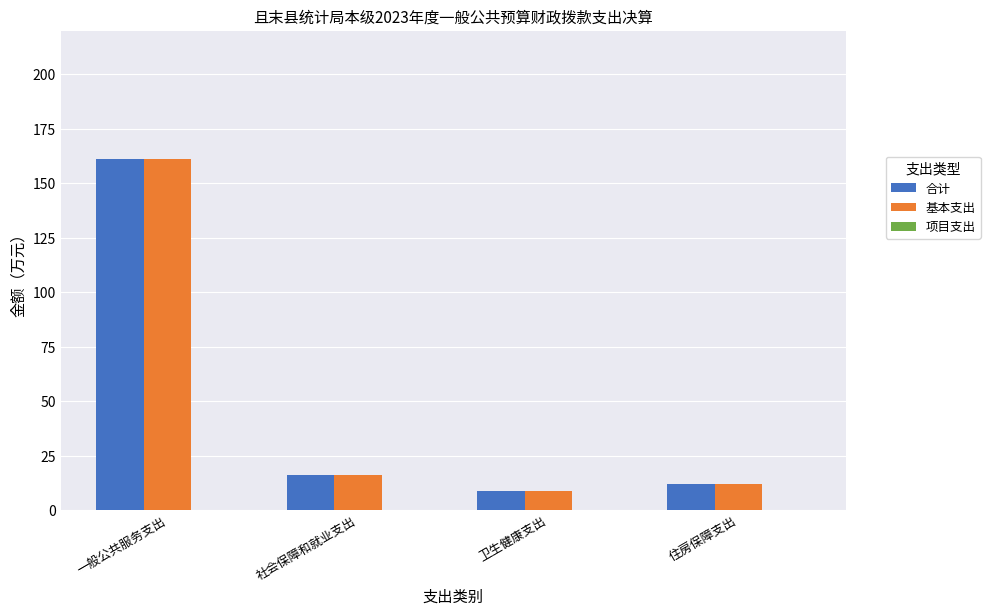

Is it true that 基本支出 equals 8.7 at 卫生健康支出?

True